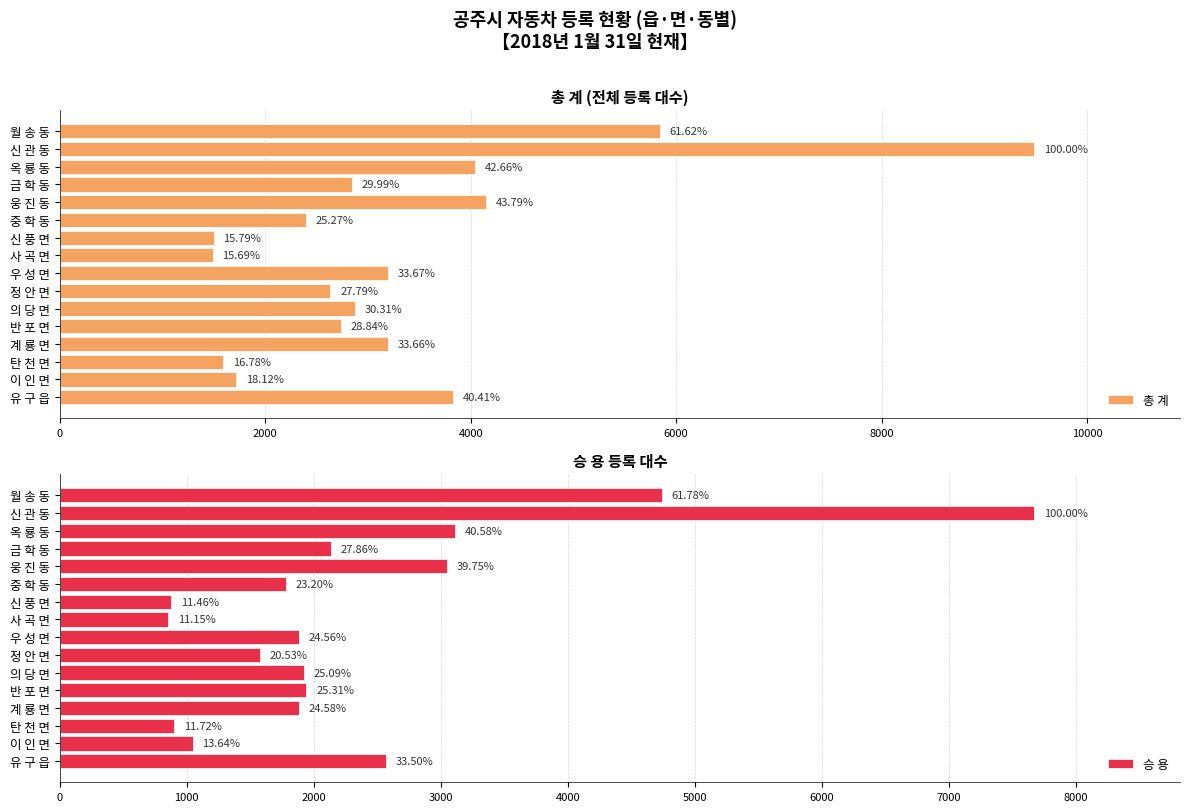

What is the difference between the maximum and minimum values in the 총 계 series?

7994